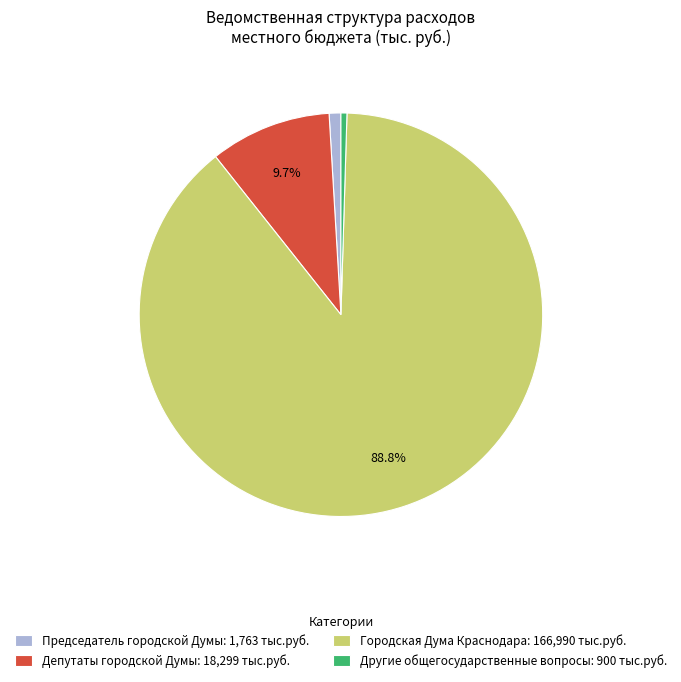

Is the sum of Председатель городской Думы: 1,763 тыс.руб. and Городская Дума Краснодара: 166,990 тыс.руб. greater than half?

Yes